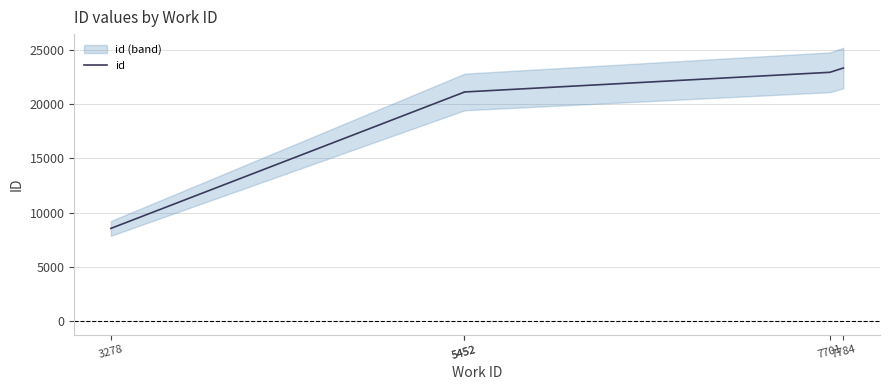

True or false: the data has more than 2 interior local peaks.

False